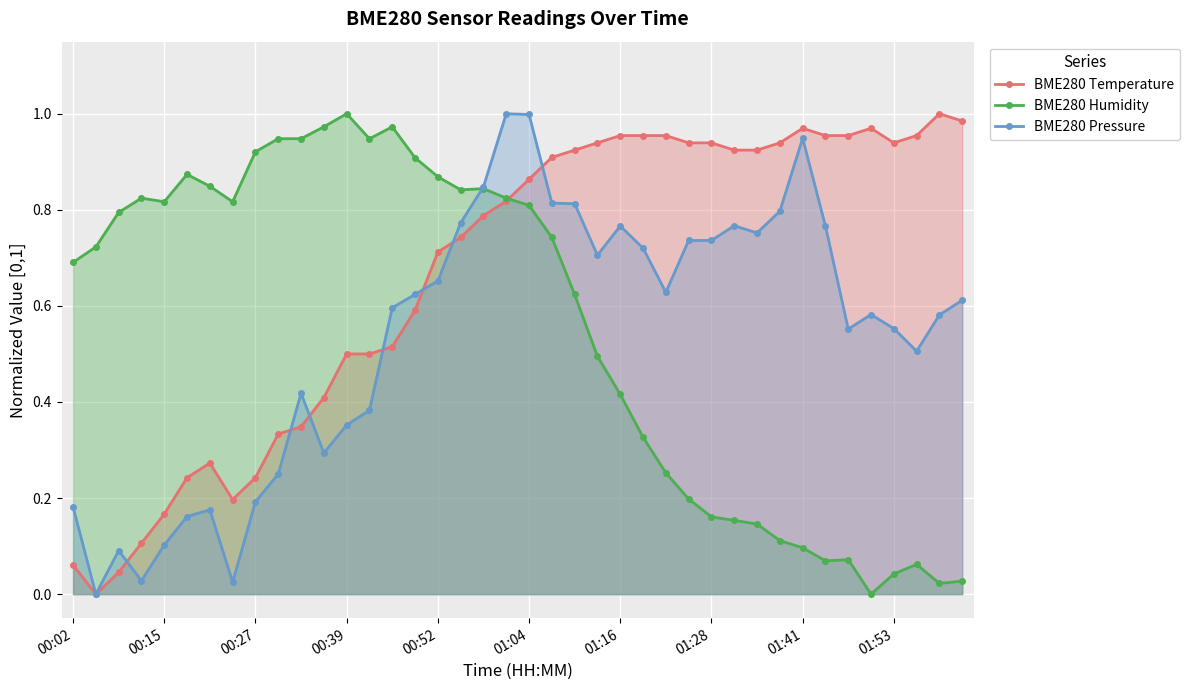

The BME280 Humidity series shows 0.1 at 01:53. True or false?

False